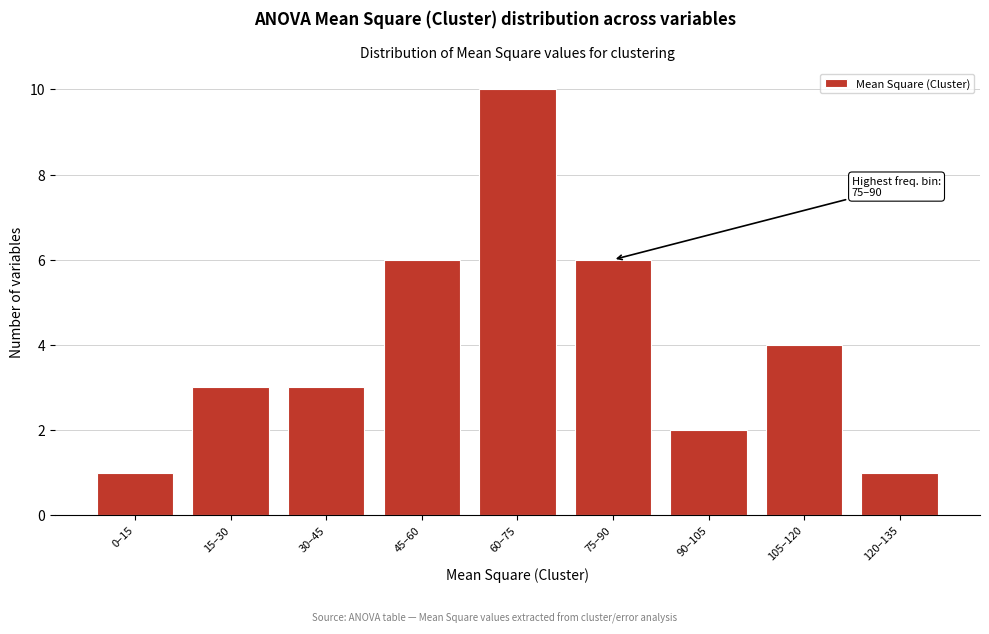

Reading right to left, transcribe all the data shown in this chart.

1	4	2	6	10	6	3	3	1